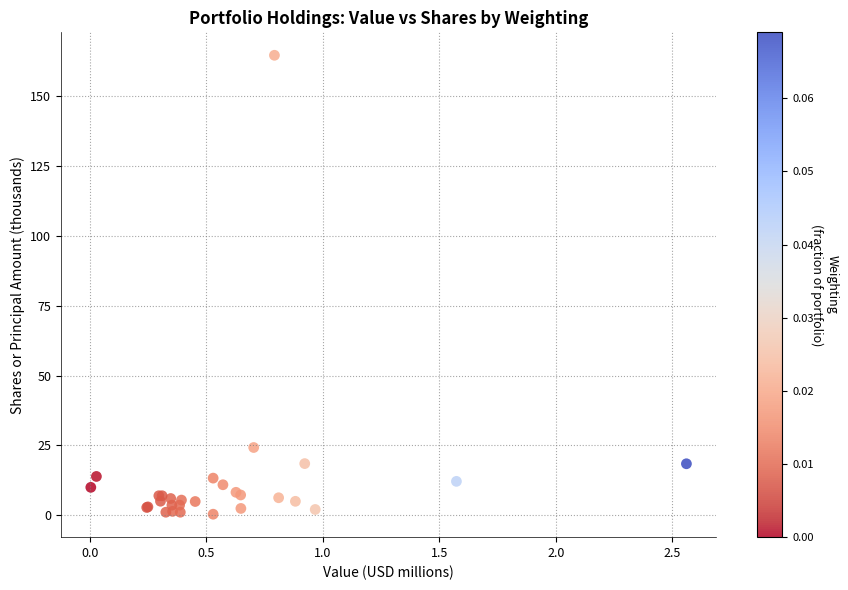

What Y value in the scatter plot is closest to 82?

24.3